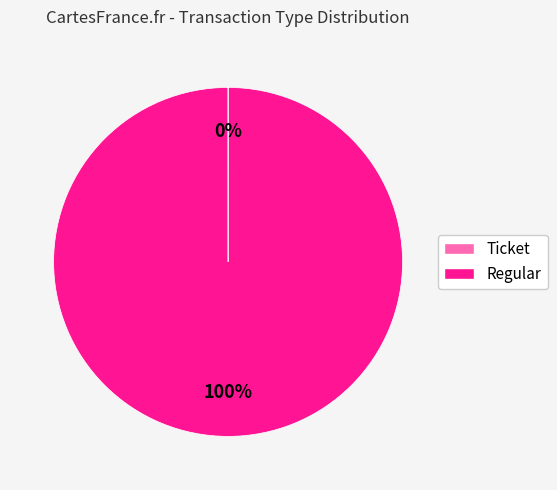

To the nearest percent, what is the difference between the largest and smallest slice percentages?

100%